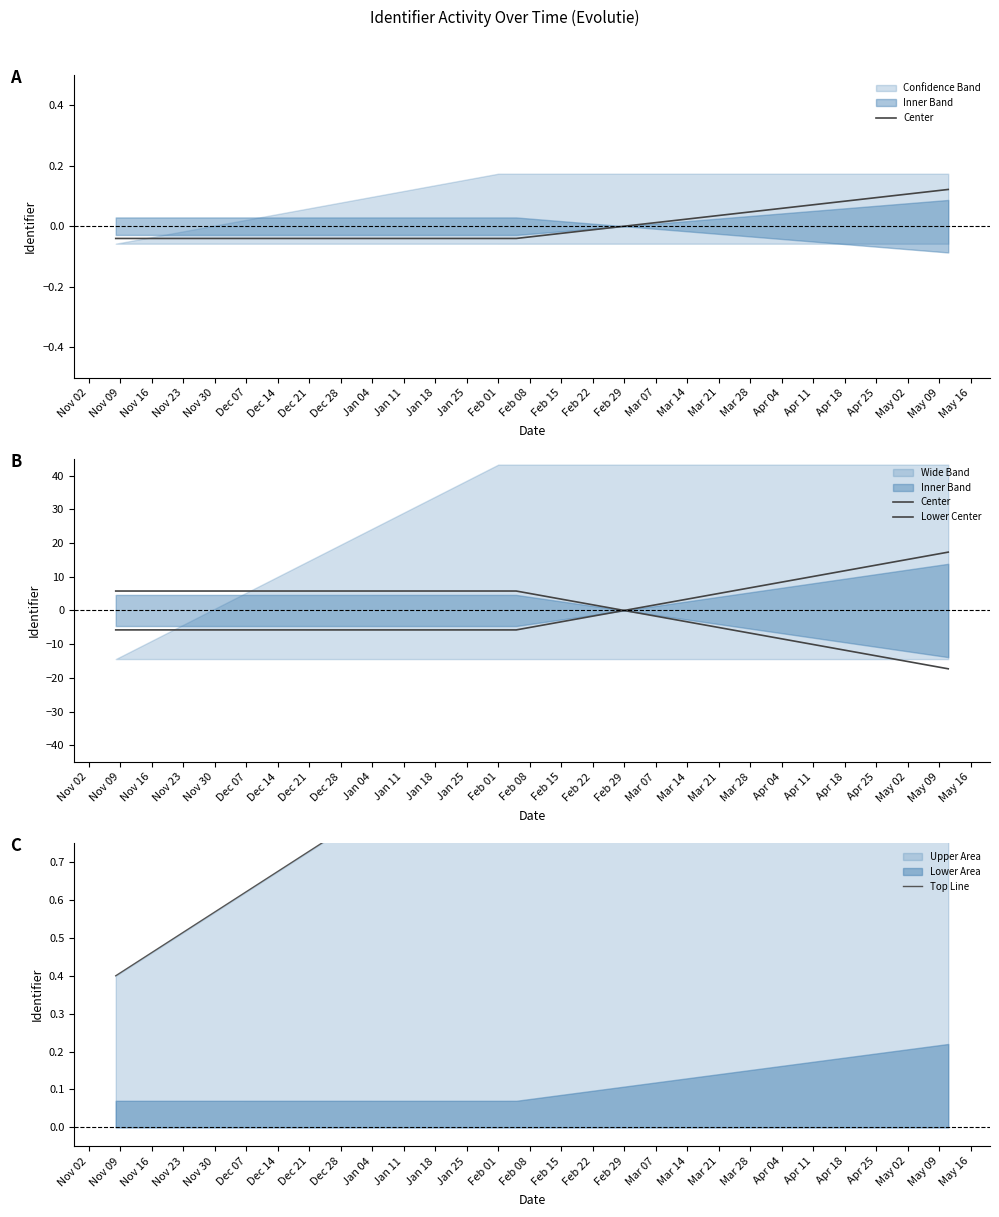

Does the chart display data point markers on the line(s)?

No